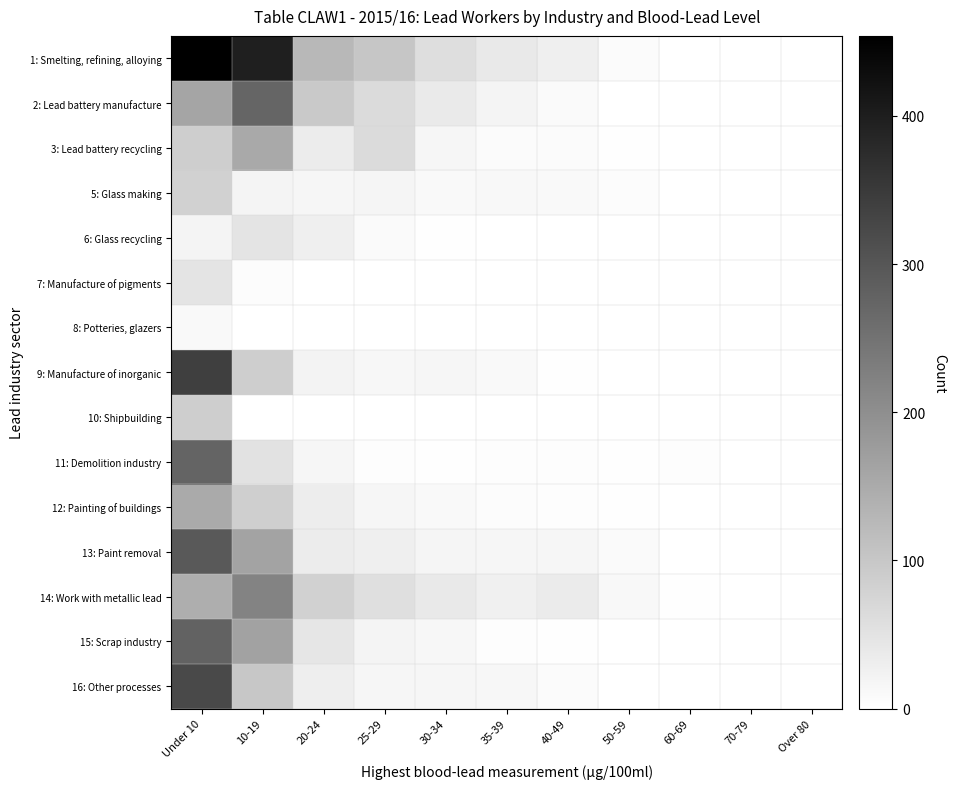

At how many categories does at least one series exceed 284?

2